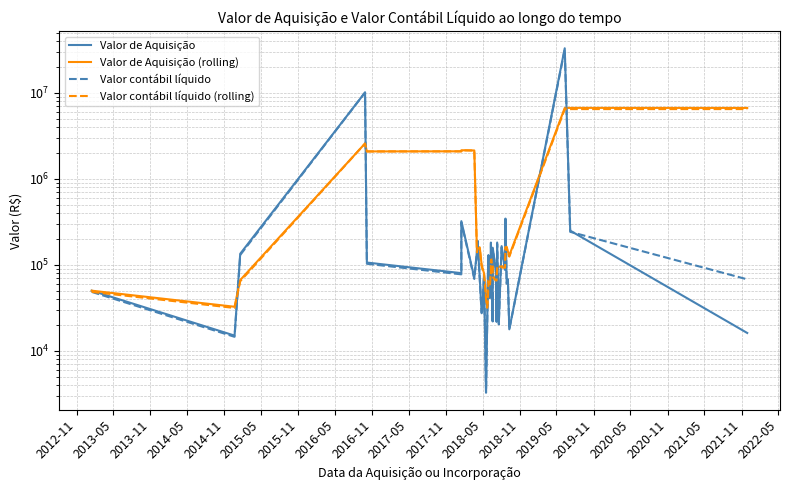

Rank the series by their maximum value, from highest to lowest.

Valor de Aquisição, Valor contábil líquido, Valor de Aquisição (rolling), Valor contábil líquido (rolling)